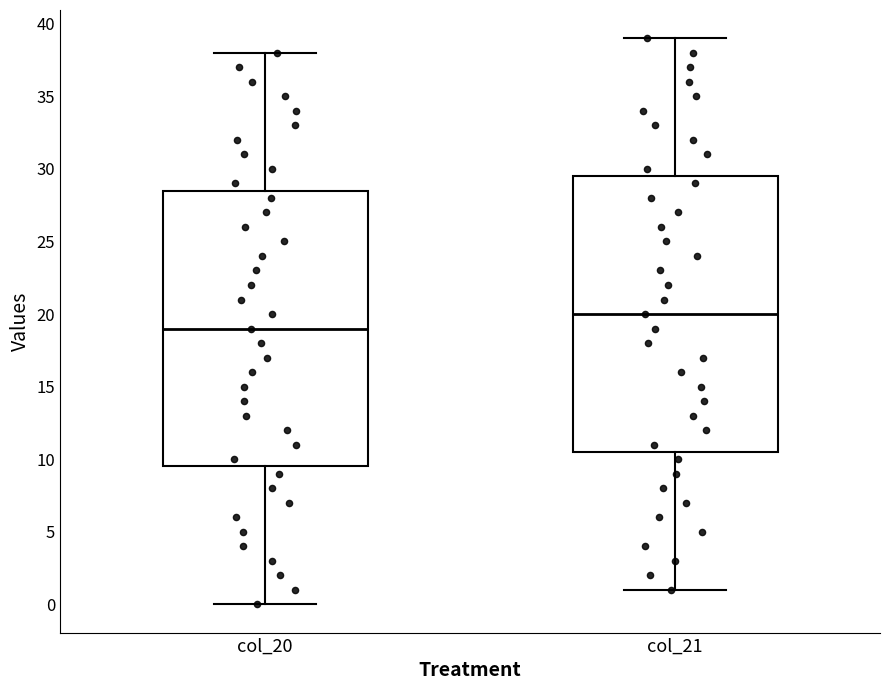

Reading left to right, transcribe this box plot: for each box, give where its median line is, the range the box spans, and where its two whiskers end, as read against the y-axis. The values are not printed on the chart, so give them approximately, as read against the axis.

col_20: median 19.0, box 9.5 to 28.5, whiskers 0.0 to 38.0
col_21: median 20.0, box 10.5 to 29.5, whiskers 1.0 to 39.0